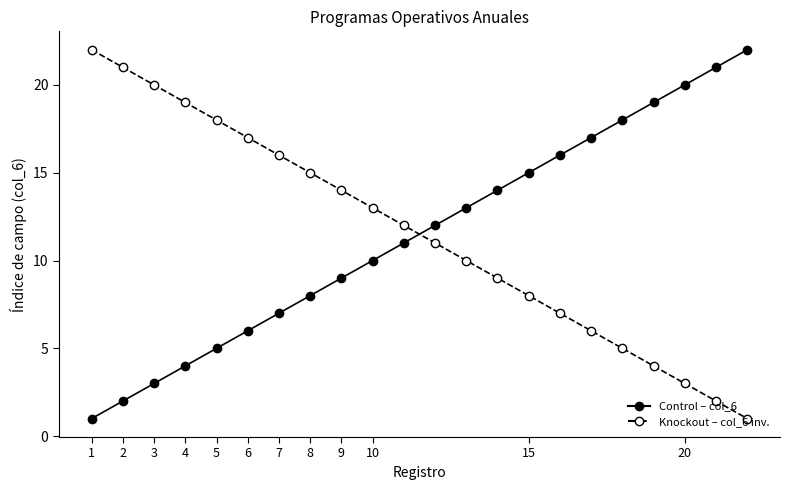

What is the maximum value shown in the chart?

22